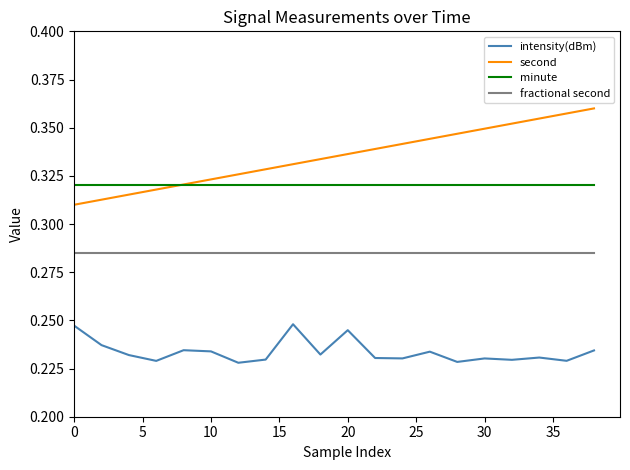

Which series has the largest total across all categories?

second